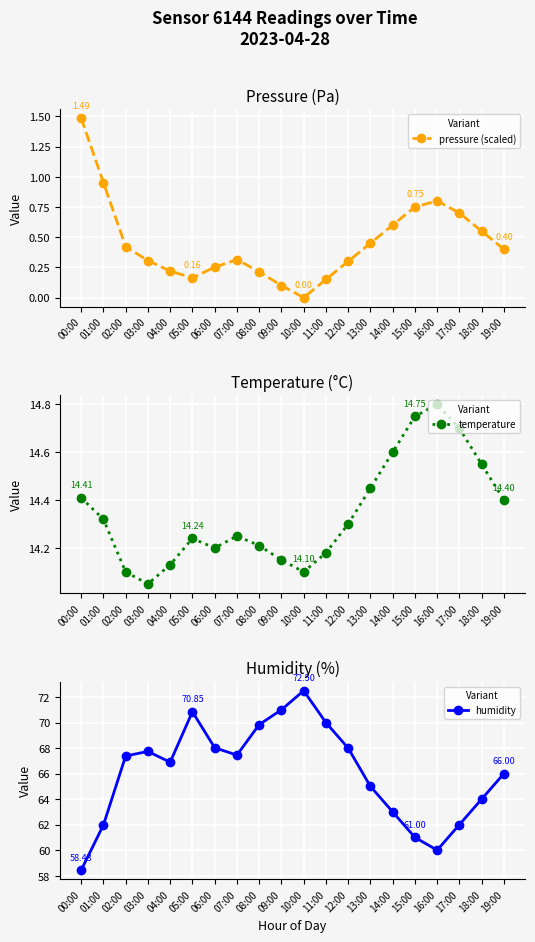

Which series changed the most between 10:00 and 15:00?

humidity